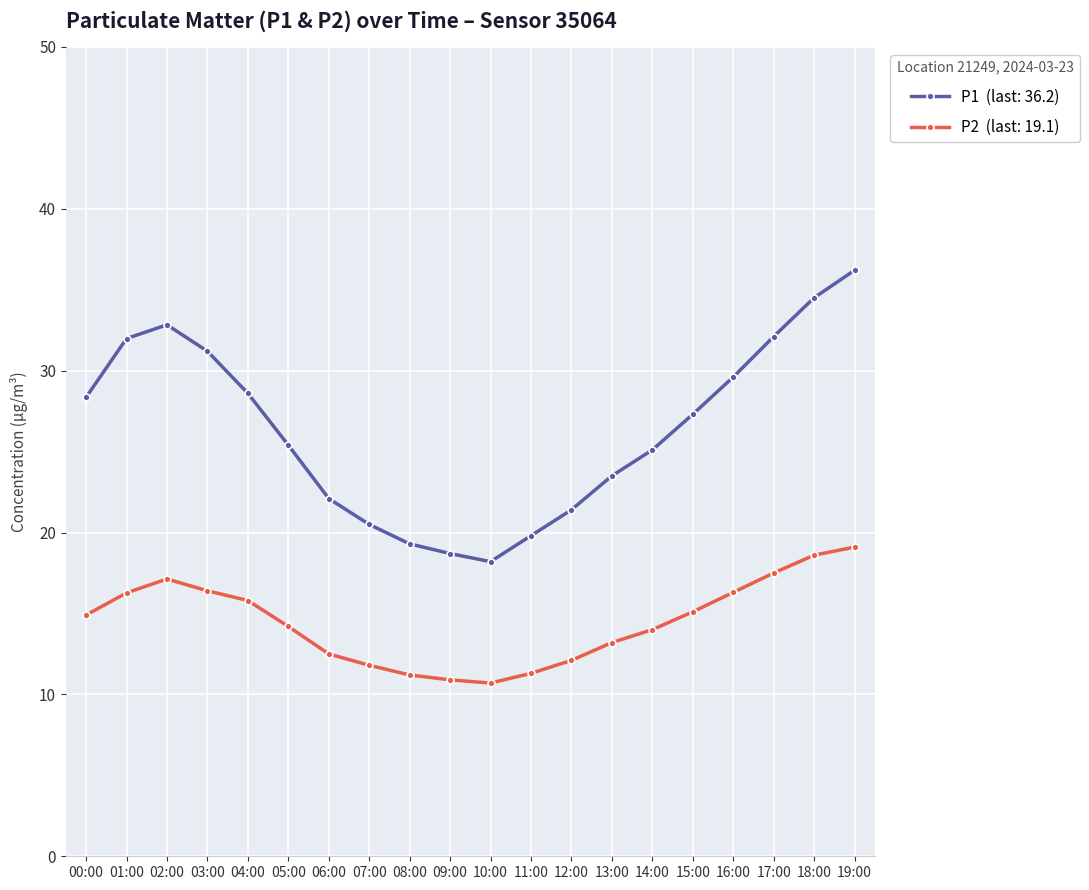

What is the label of the 8th point from the right?

12:00